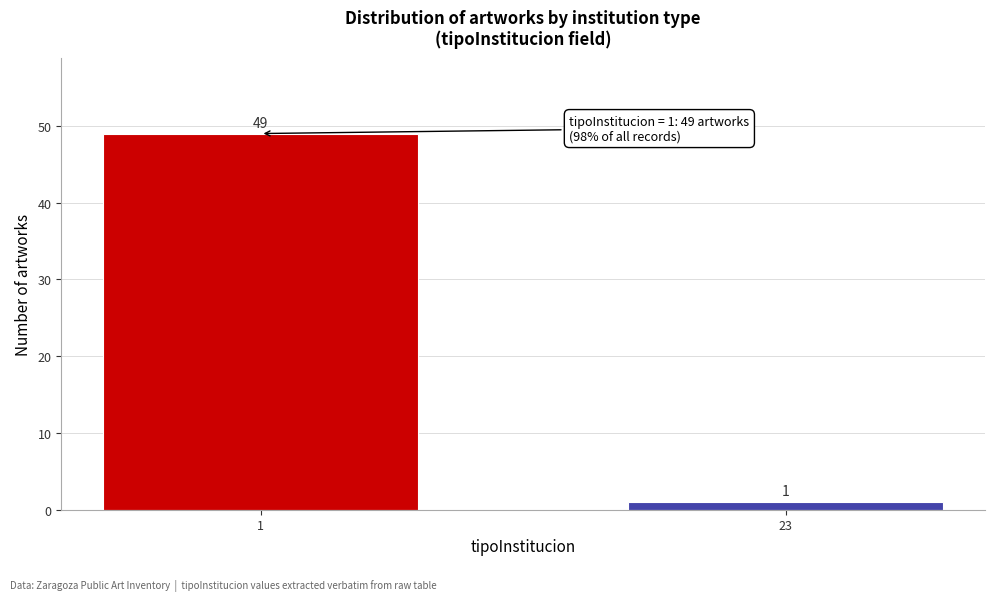

Reading left to right, extract all data points from this chart.

49	1